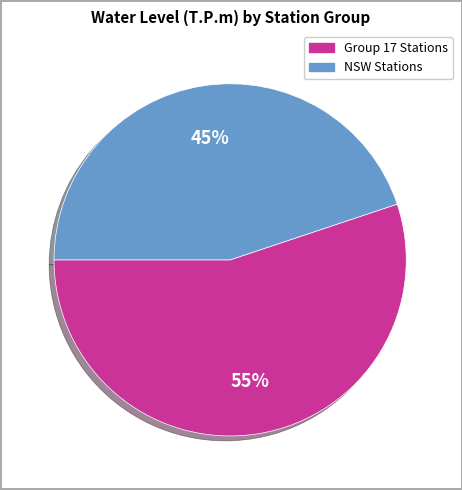

To the nearest percent, what is the difference between the largest and smallest slice percentages?

10%